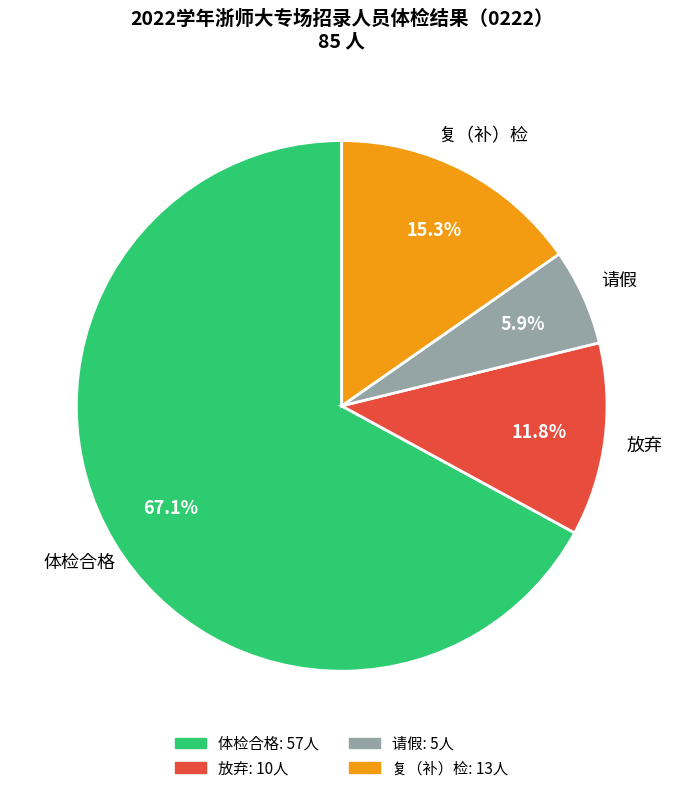

To the nearest percent, what is the difference between the 体检合格 and 放弃 slice percentages?

55%